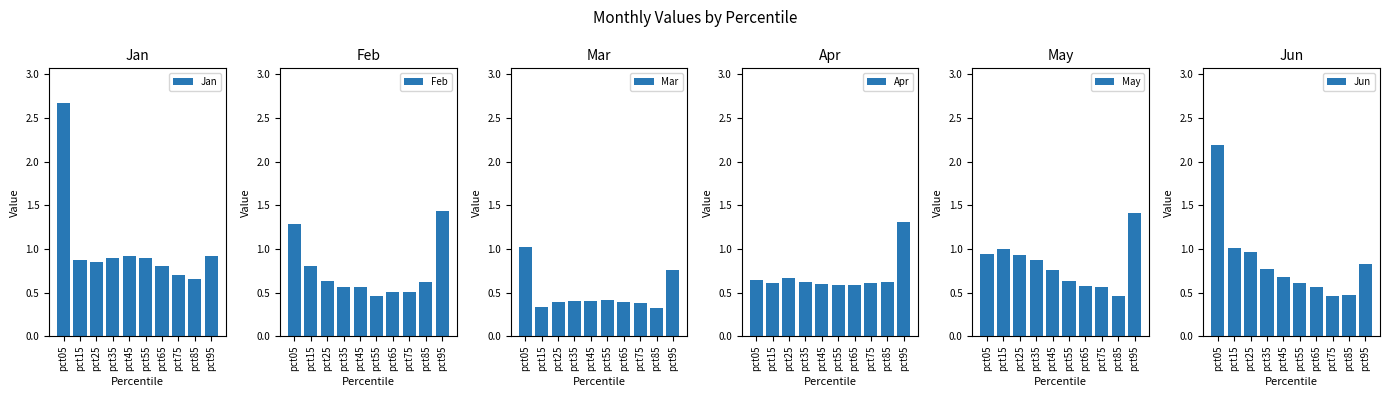

At which category is the sum across all series the highest?

pct05